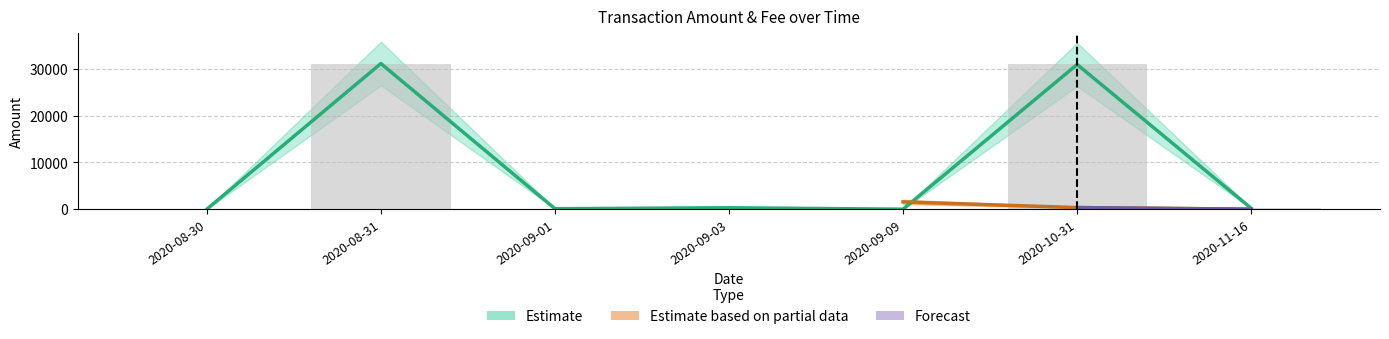

Reading right to left, what are all the values shown in this chart?

190.0	30952.9	0.0	300.0	100.0	31153.1	0.0